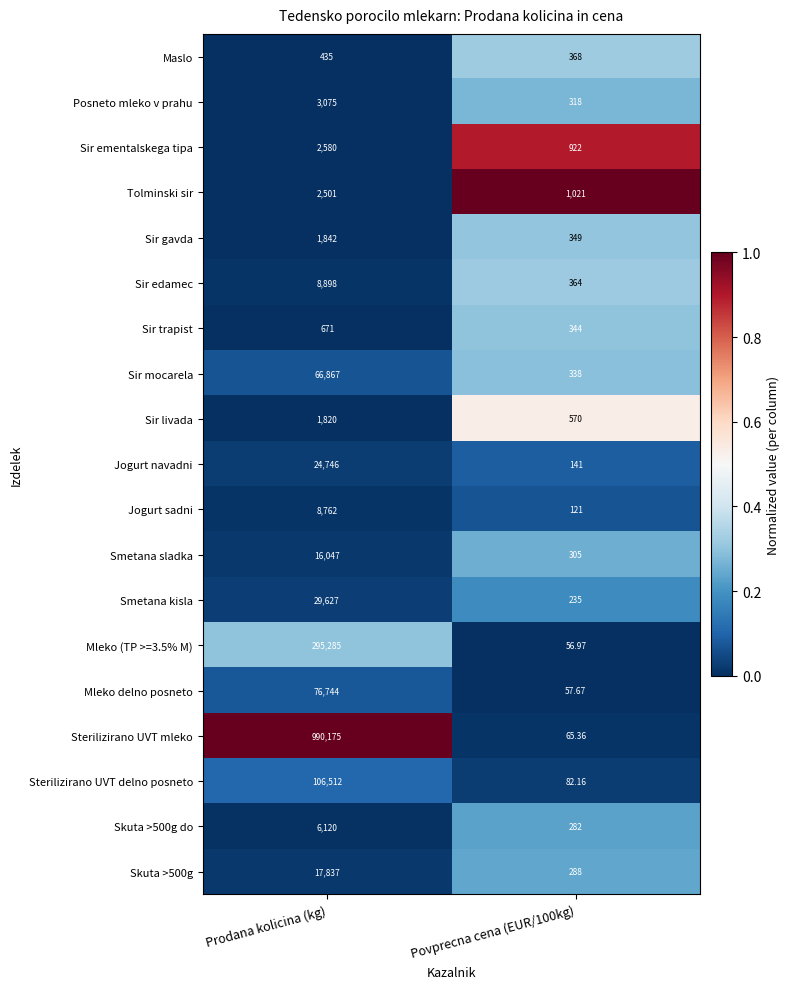

Which series has the largest total across all categories?

Sterilizirano UVT mleko